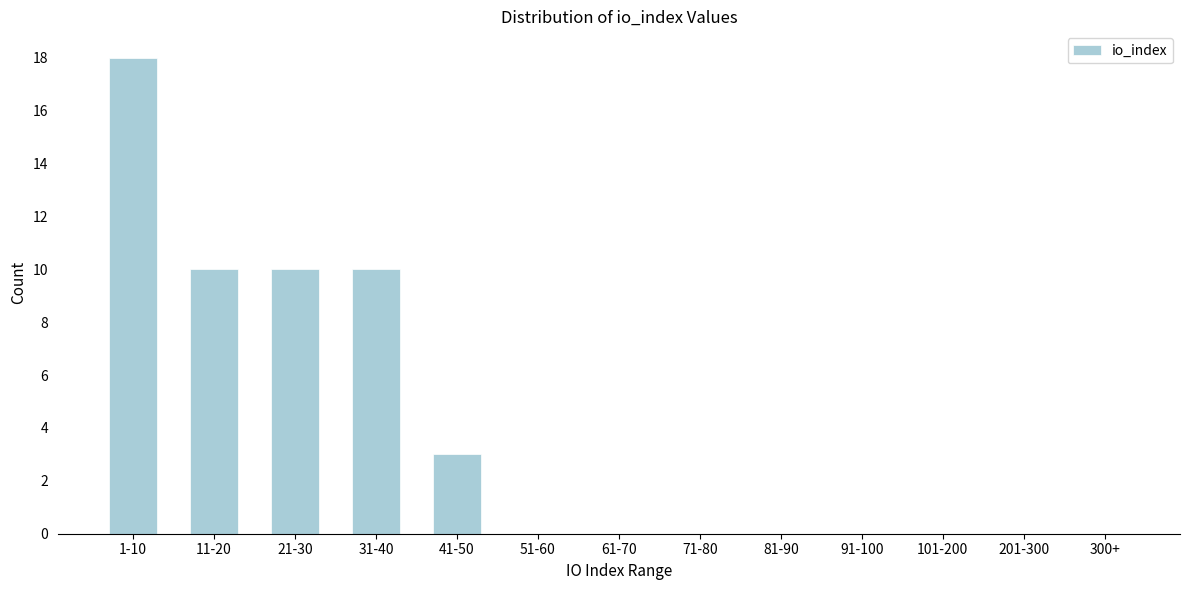

Reading right to left, extract all data points from this chart.

300+=0	201-300=0	101-200=0	91-100=0	81-90=0	71-80=0	61-70=0	51-60=0	41-50=3	31-40=10	21-30=10	11-20=10	1-10=18